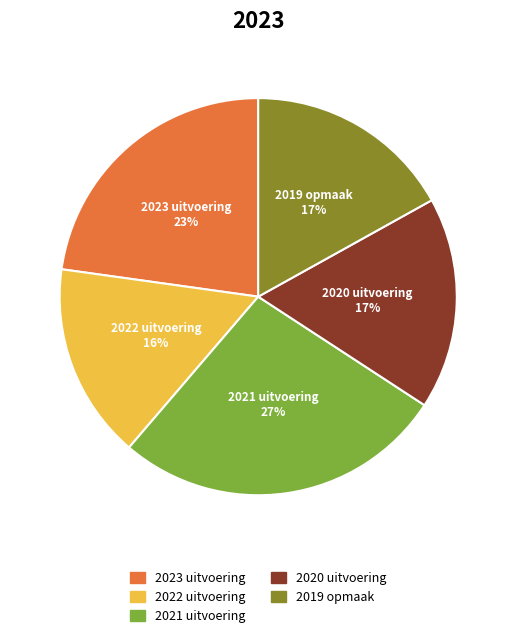

True or false: 2021 uitvoering accounts for 18% of the total.

False